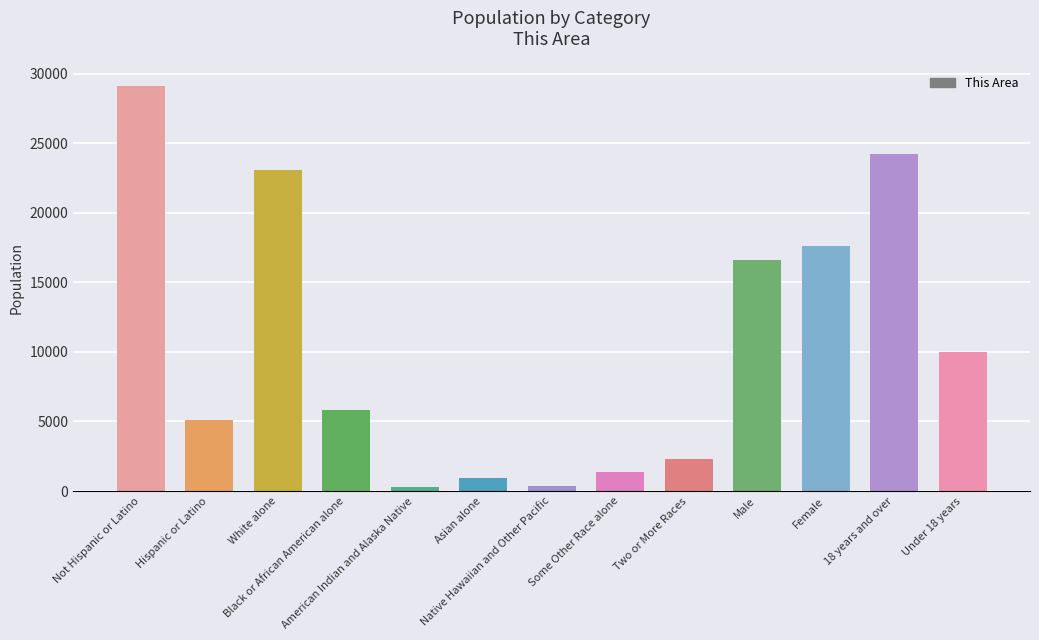

What is the minimum value shown in the chart?

295